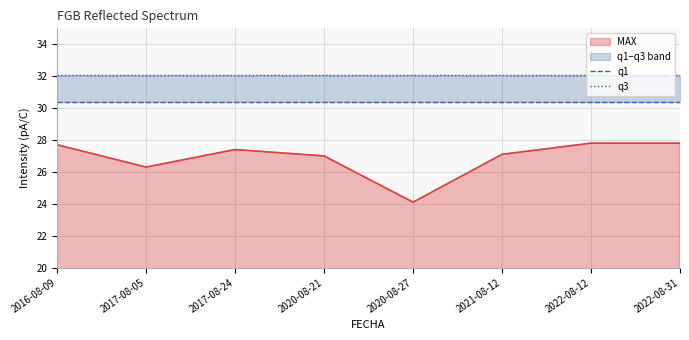

At which label is MAX closest to 25?

2020-08-27